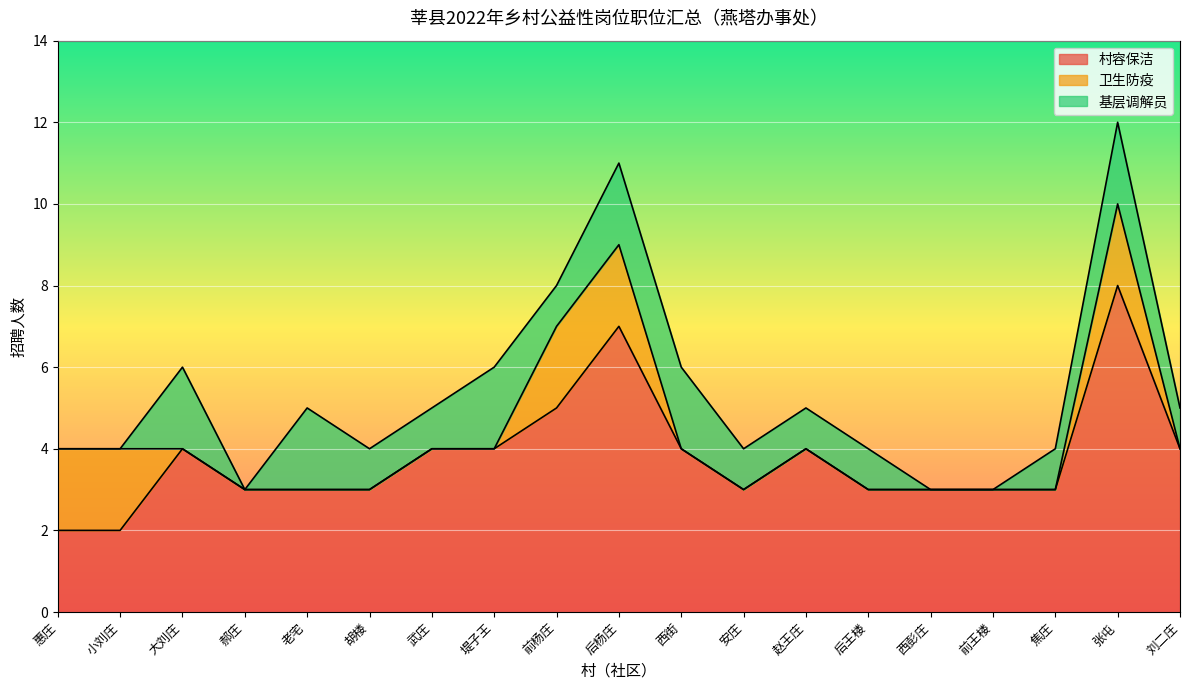

At 焦庄, list the series in order from smallest to largest.

卫生防疫, 基层调解员, 村容保洁